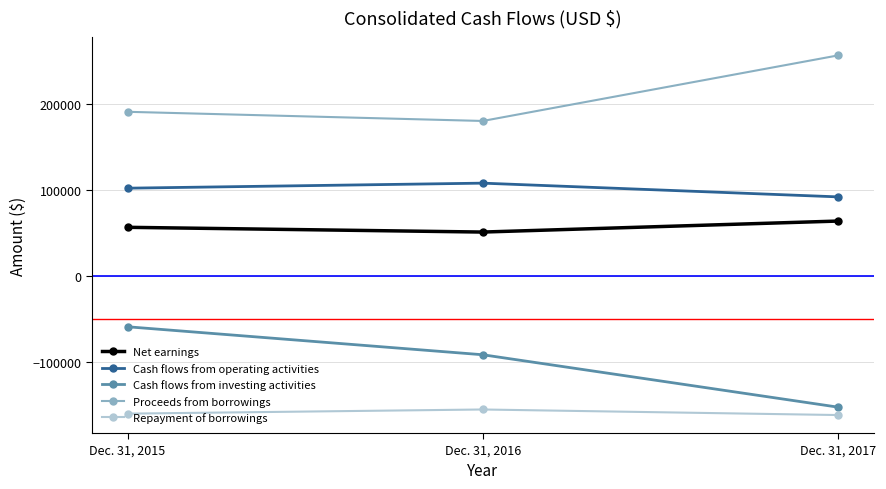

List the labels in order of Cash flows from investing activities value, largest first.

Dec. 31, 2015, Dec. 31, 2016, Dec. 31, 2017